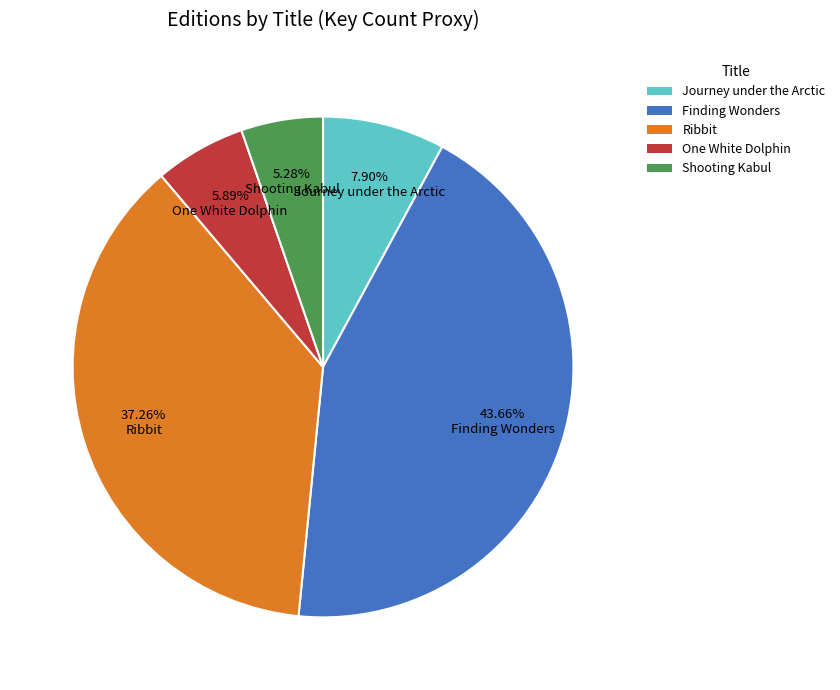

How many segments does this pie chart have?

5